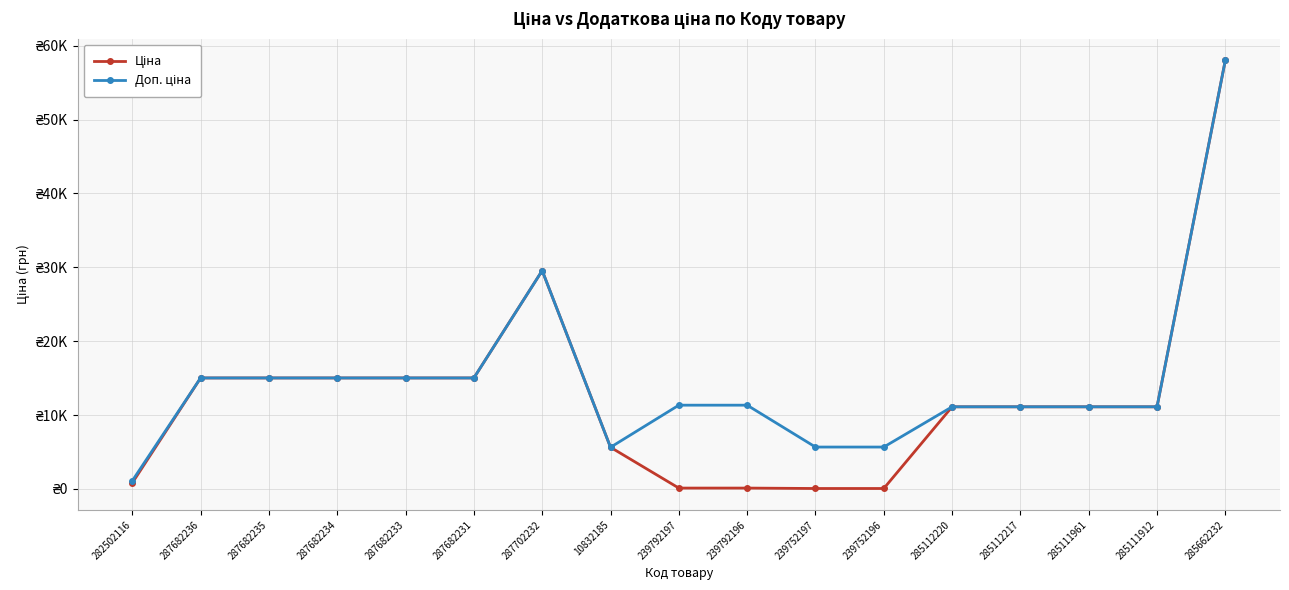

Is this an area chart (filled region under the line)?

No